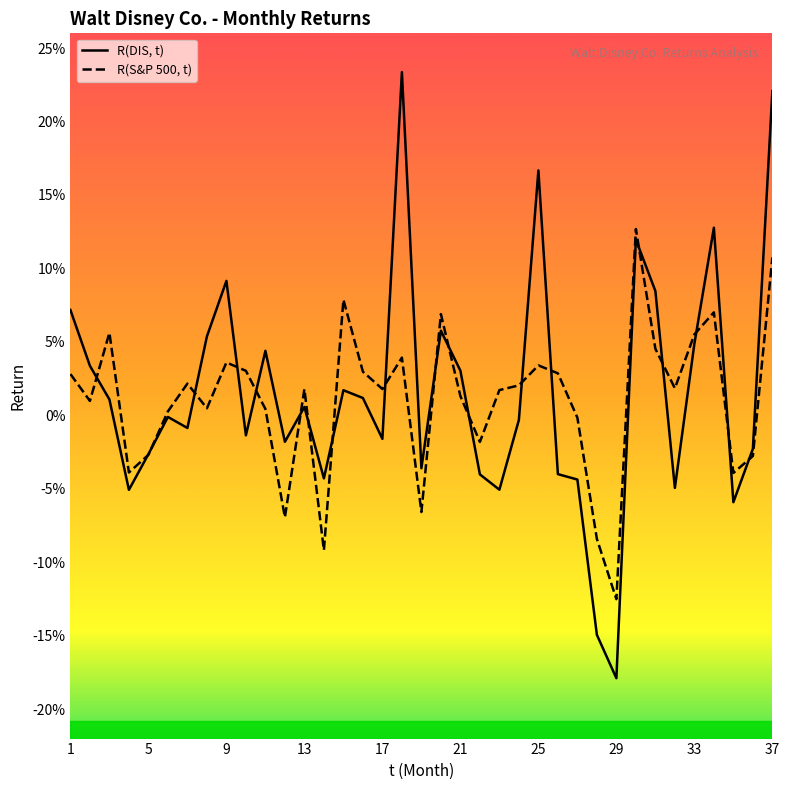

What are all the series names shown in the legend?

R(DIS, t), R(S&P 500, t)